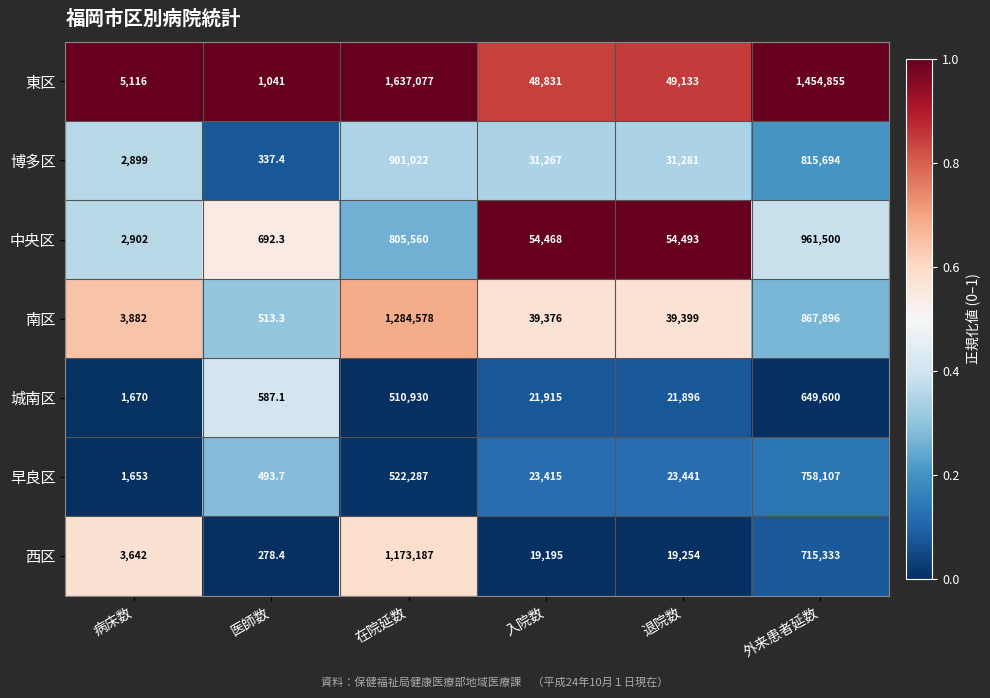

What is the difference between the maximum and minimum values in the 東区 series?

1636036.0